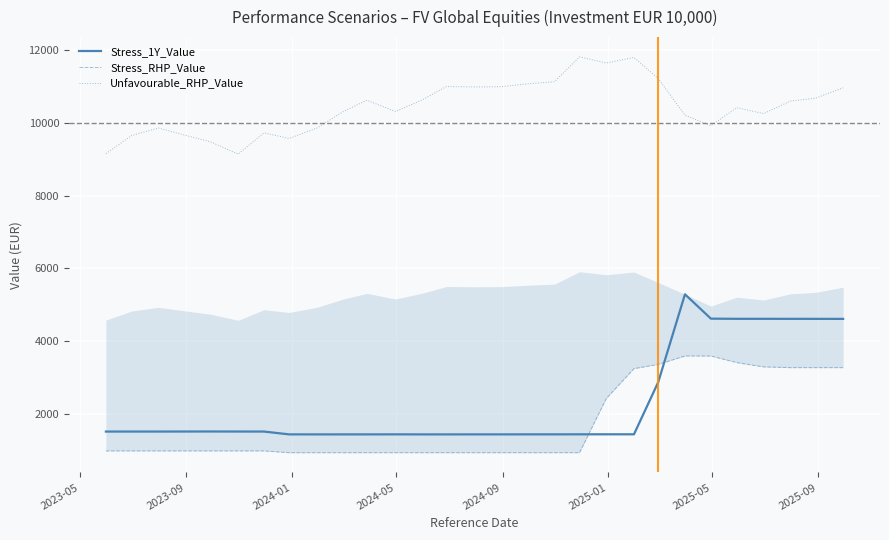

True or false: Unfavourable_RHP_Value and Stress_1Y_Value cross at least once.

False